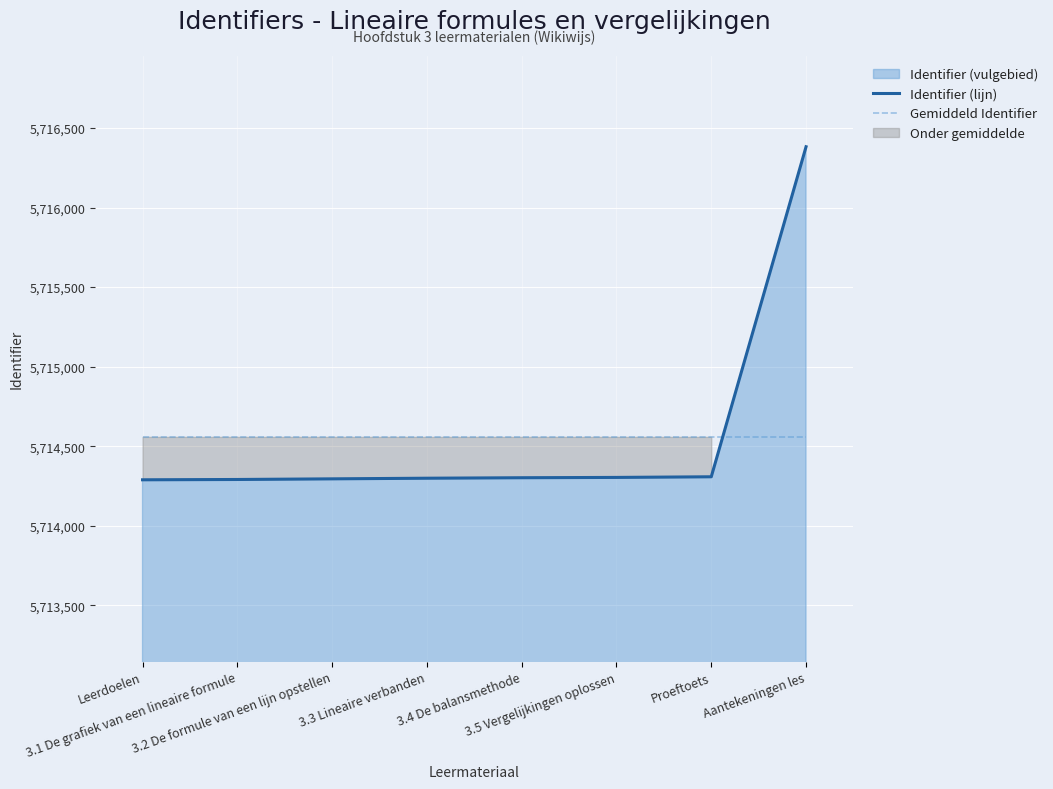

True or false: Identifier (lijn) and Gemiddeld Identifier cross at least once.

True